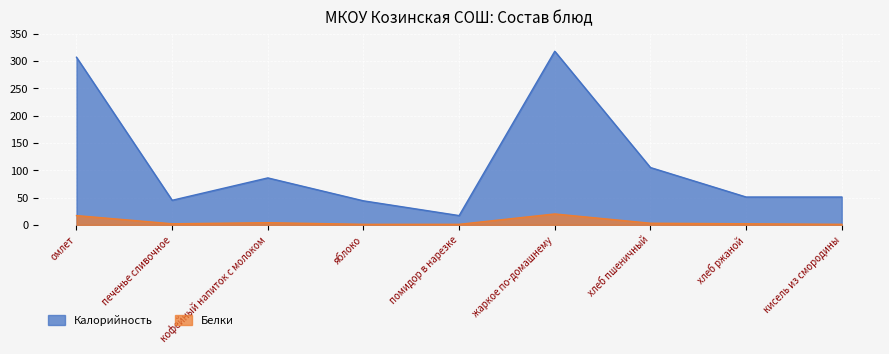

What is the sum of the Калорийность values at хлеб пшеничный and омлет?

412